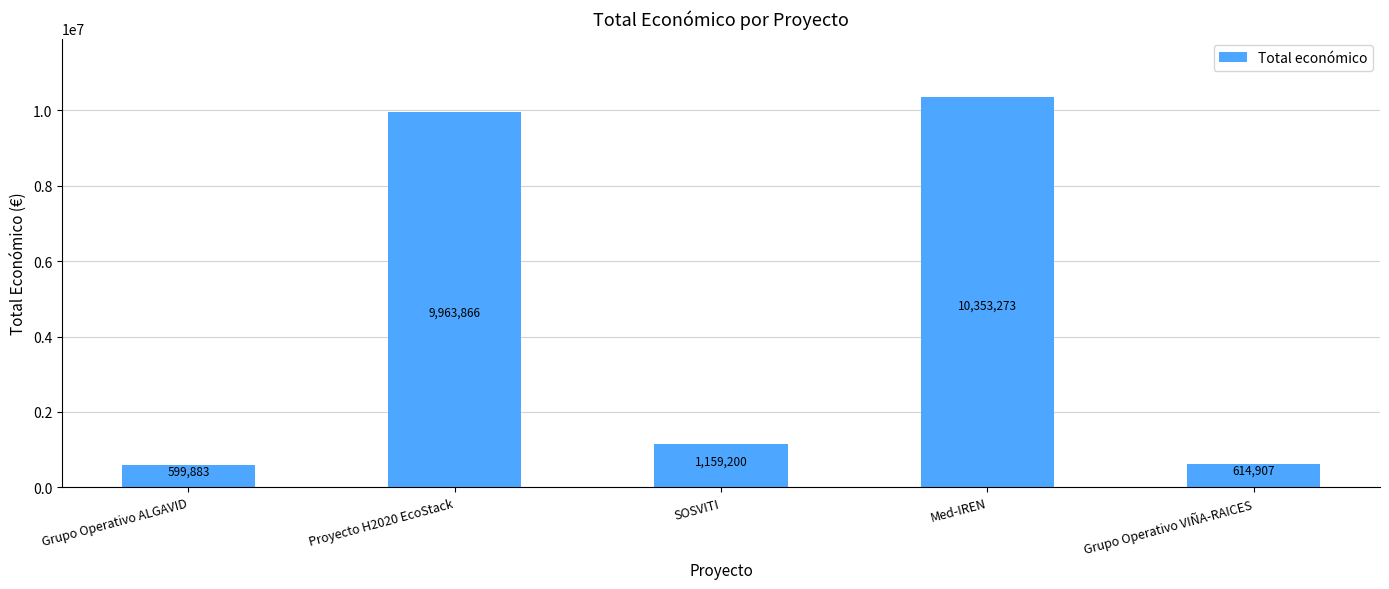

Where does the data first go above 1159200?

Proyecto H2020 EcoStack